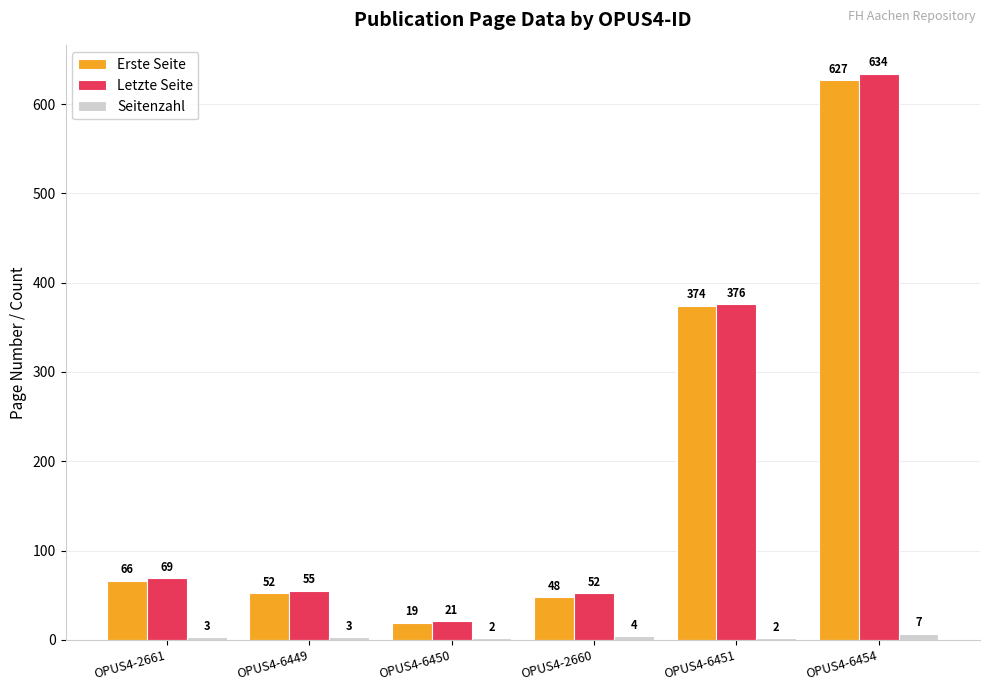

What is the minimum value shown in the chart?

2